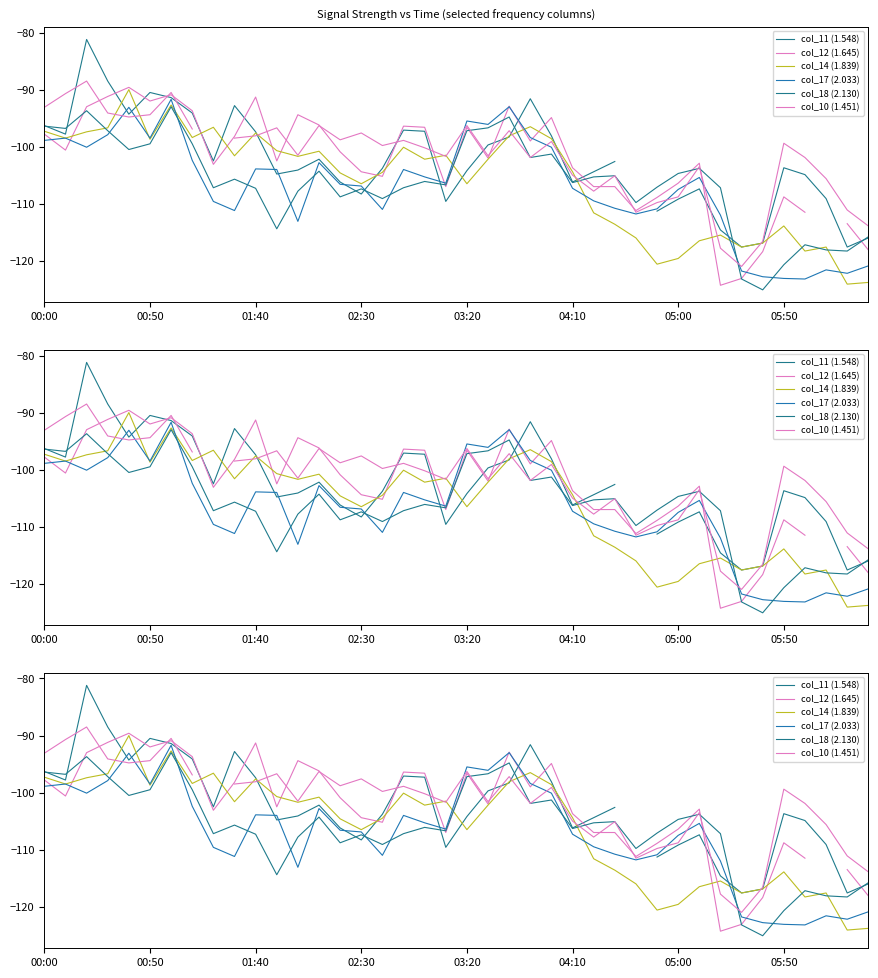

Rank the series by their average value, from highest to lowest.

col_11 (1.548), col_12 (1.645), col_14 (1.839), col_18 (2.130), col_10 (1.451), col_17 (2.033)